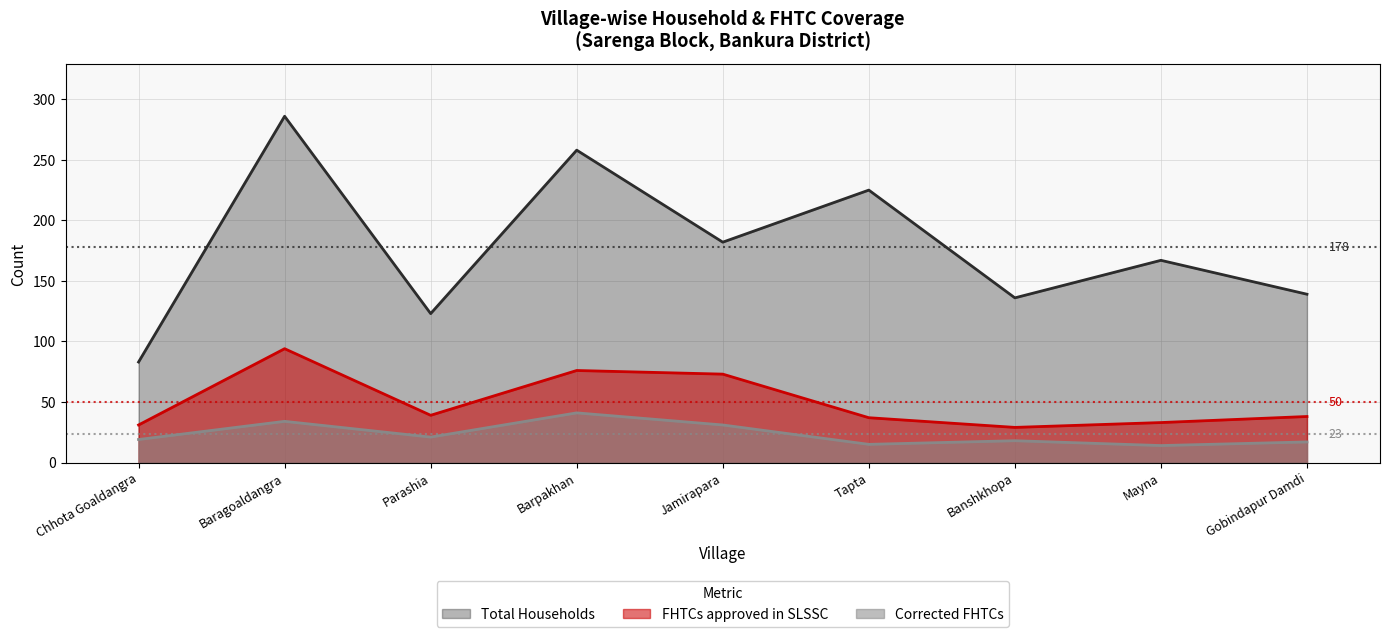

List the series in order of their overall mean, highest first.

Total Households, FHTCs approved in SLSSC, Corrected FHTCs